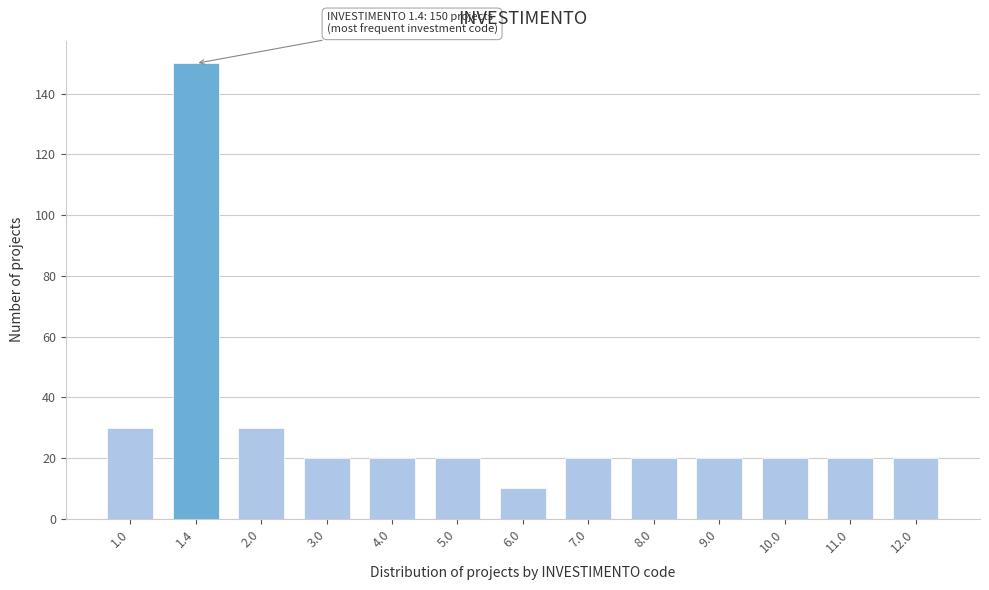

Reading left to right, list all the values displayed in this chart.

30	150	30	20	20	20	10	20	20	20	20	20	20